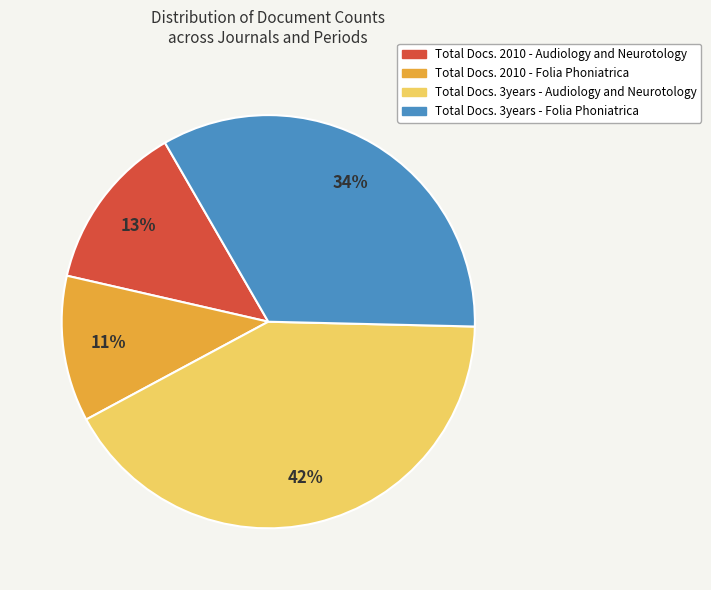

What is the smallest slice in the pie chart?

Total Docs. 2010 - Folia Phoniatrica